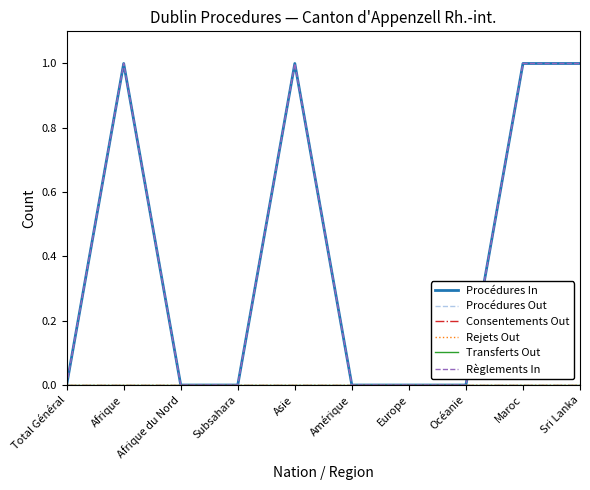

What position from the right is Sri Lanka?

1